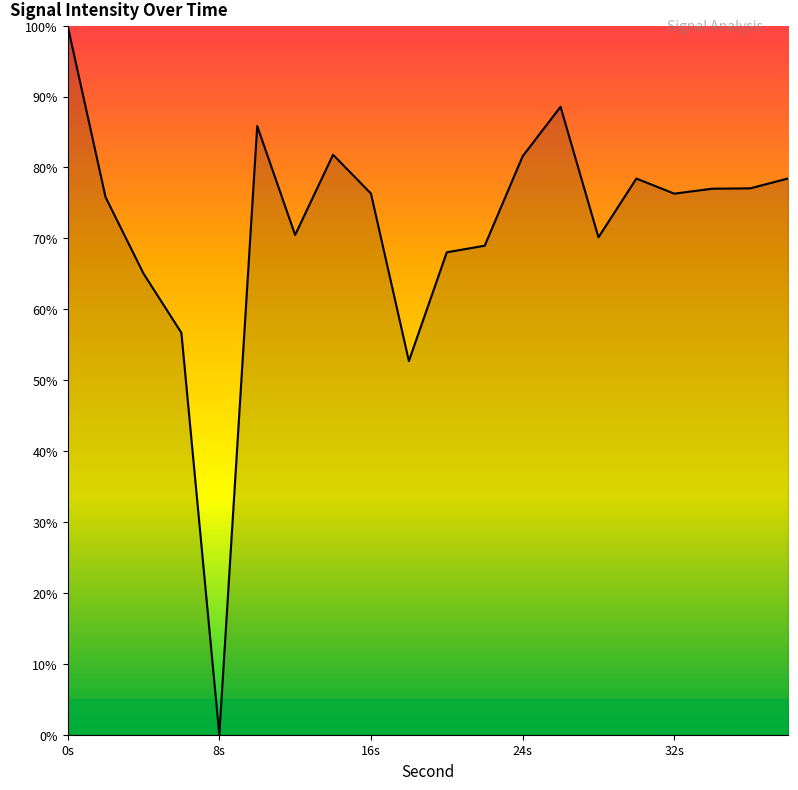

What is the greatest value displayed?

100.0